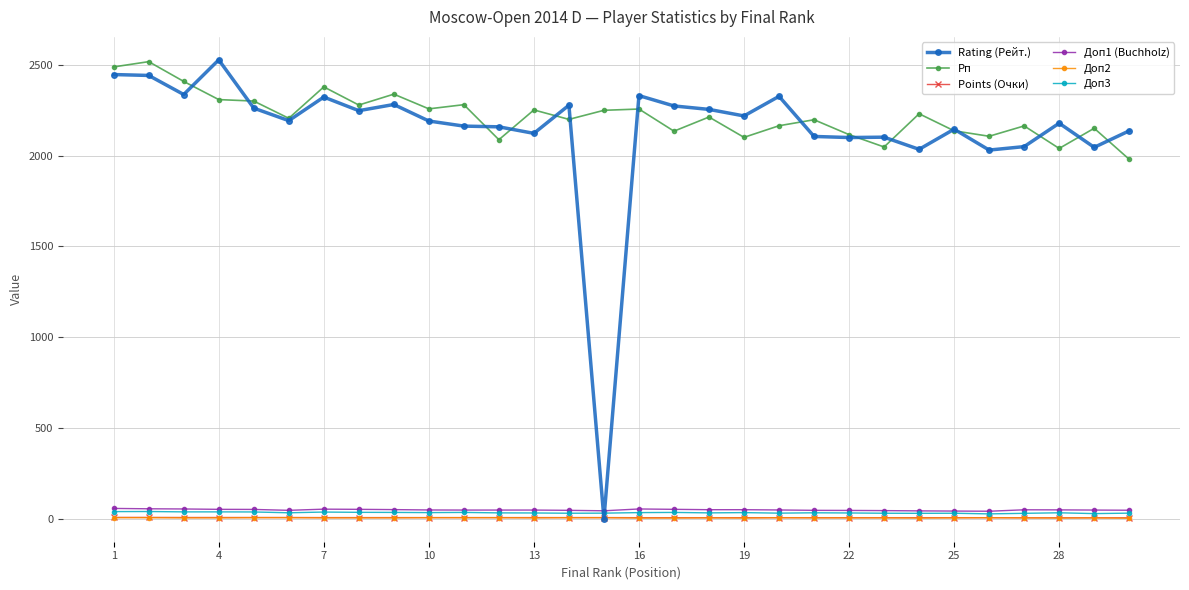

True or false: Доп1 (Buchholz) has more than 2 points higher than both neighbors.

True